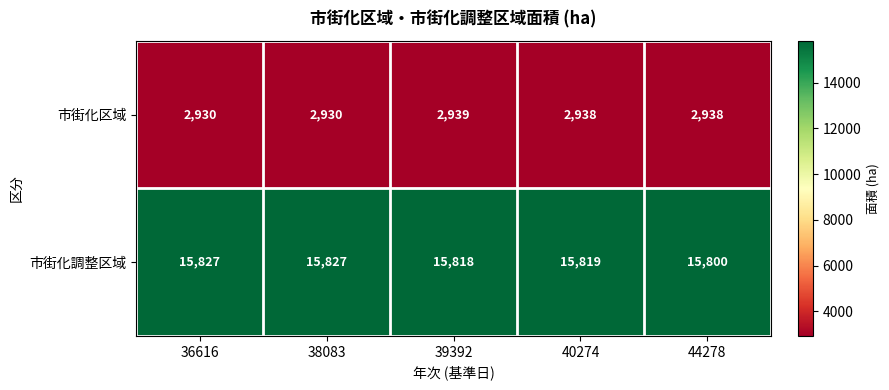

What is the sum of all 市街化区域 values?

14675